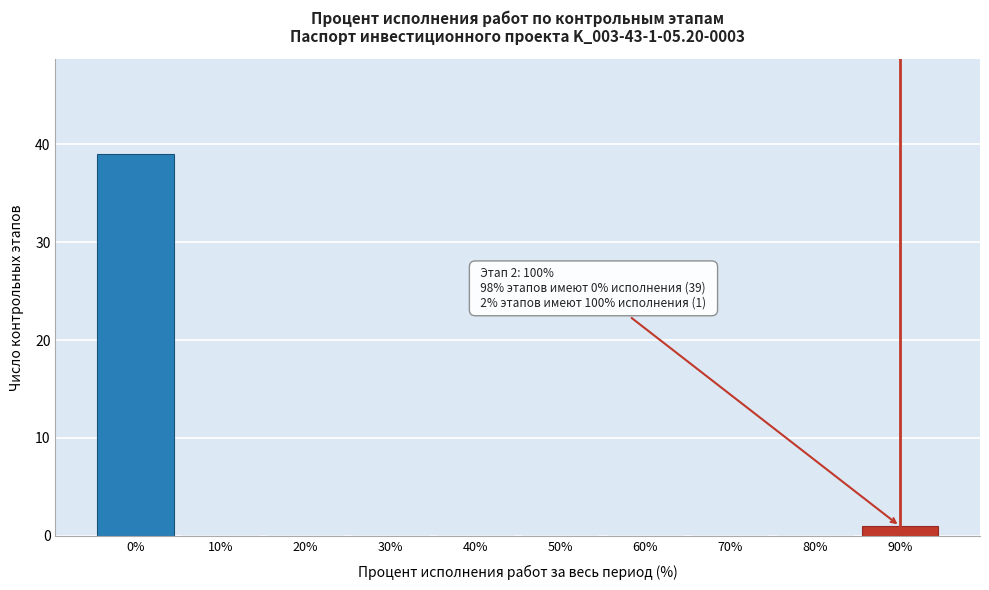

Reading right to left, what are all the values shown in this chart?

90%=1	80%=0	70%=0	60%=0	50%=0	40%=0	30%=0	20%=0	10%=0	0%=39